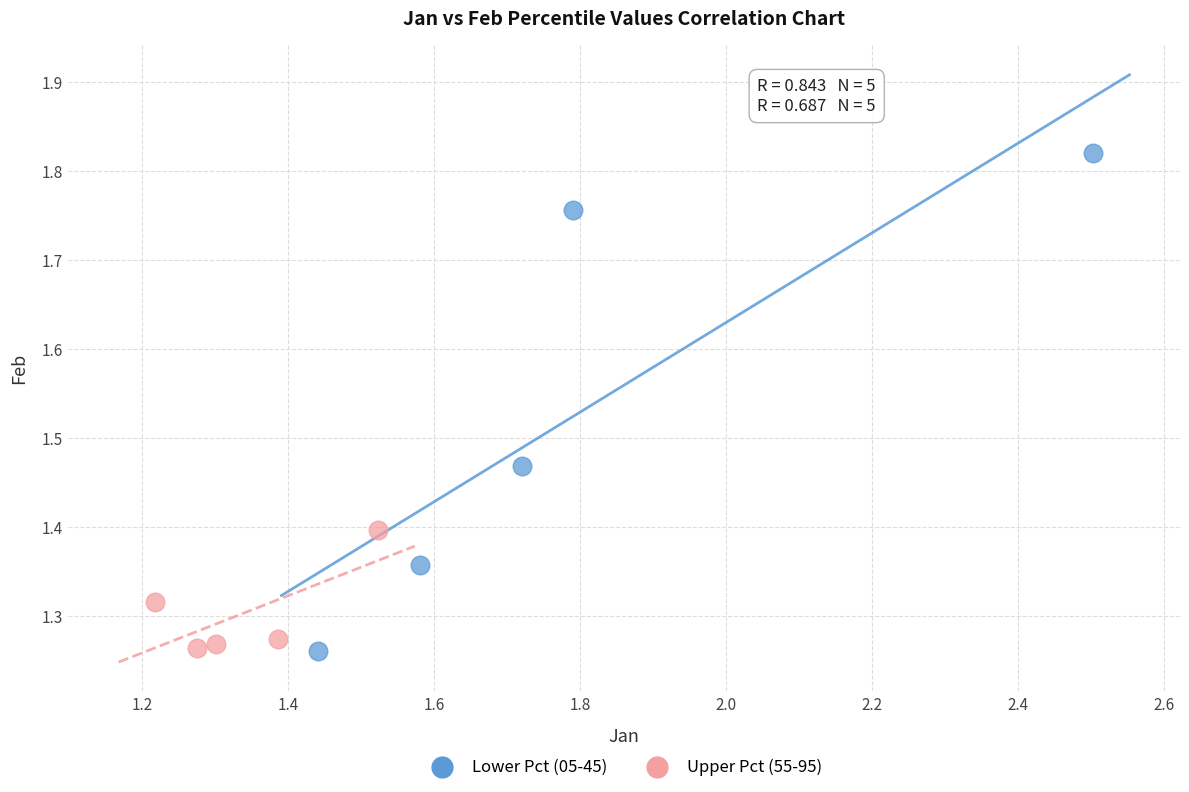

Which series contains the highest Y value?

Lower Pct (05-45)